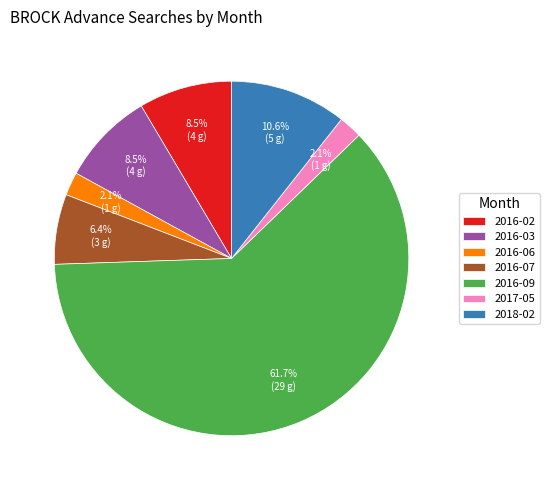

What percentage is the 2016-07 slice, to the nearest percent?

6%